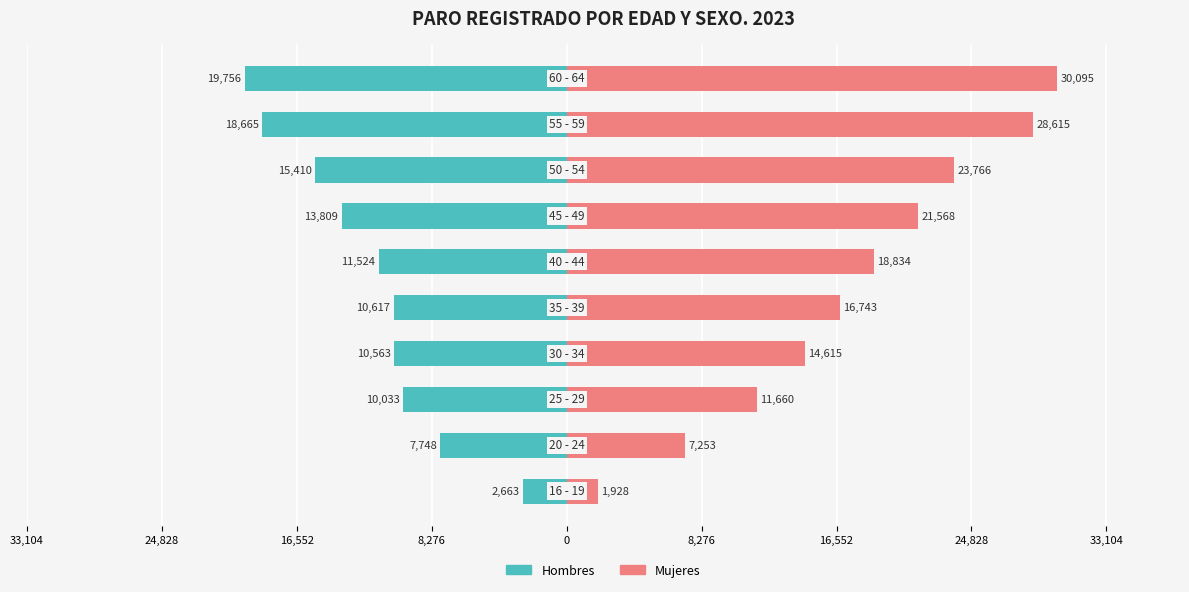

How many bars are there in each group?

2